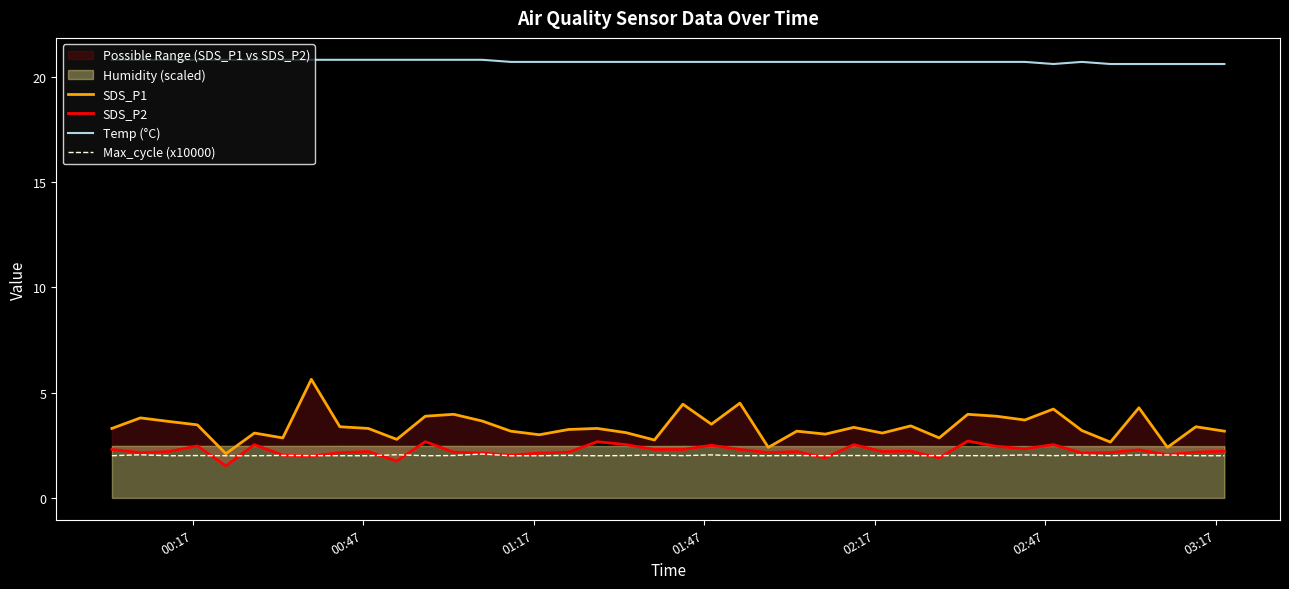

Reading right to left, list all the values displayed in this chart.

SDS_P1: 3.2	3.4	2.4	4.3	2.6	3.2	4.2	3.7	3.9	4.0	2.9	3.4	3.1	3.4	3.0	3.2	2.4	4.5	3.5	4.5	2.8	3.1	3.3	3.2	3.0	3.2	3.6	4.0	3.9	2.8	3.3	3.4	5.6	2.9	3.1	2.1	3.5	3.6	3.8	3.3
SDS_P2: 2.2	2.2	2.0	2.3	2.1	2.1	2.5	2.3	2.5	2.7	1.9	2.2	2.2	2.5	1.9	2.2	2.1	2.3	2.5	2.3	2.3	2.5	2.7	2.2	2.1	2.0	2.1	2.2	2.7	1.8	2.2	2.1	2.0	2.0	2.5	1.5	2.5	2.2	2.1	2.3
Temp (°C): 20.6	20.6	20.6	20.6	20.6	20.7	20.6	20.7	20.7	20.7	20.7	20.7	20.7	20.7	20.7	20.7	20.7	20.7	20.7	20.7	20.7	20.7	20.7	20.7	20.7	20.7	20.8	20.8	20.8	20.8	20.8	20.8	20.8	20.8	20.8	20.8	20.8	20.8	20.8	20.8
Max_cycle (x10000): 2.0	2.0	2.0	2.0	2.0	2.0	2.0	2.0	2.0	2.0	2.0	2.0	2.0	2.0	2.0	2.0	2.0	2.0	2.0	2.0	2.0	2.0	2.0	2.0	2.0	2.0	2.1	2.0	2.0	2.1	2.0	2.0	2.0	2.0	2.0	2.0	2.0	2.0	2.0	2.0